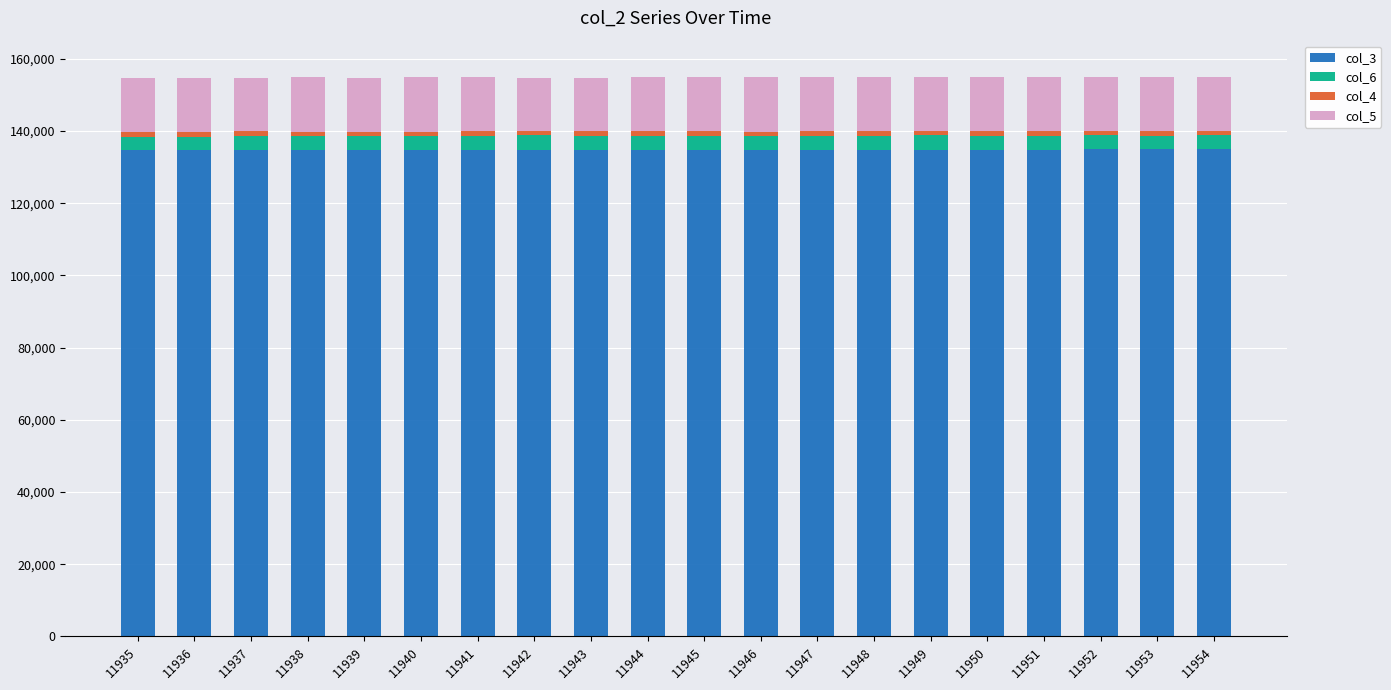

How many bars are there in total?

20